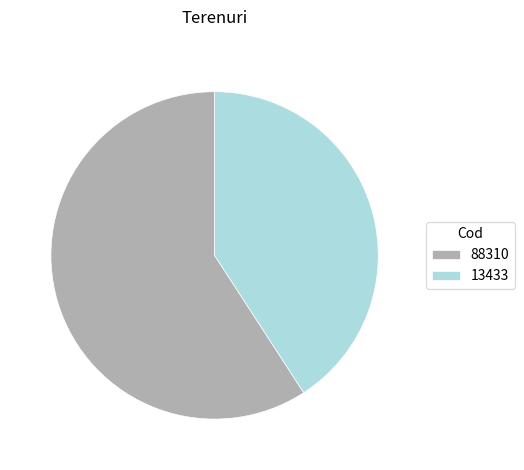

Rank the categories by value from highest to lowest.

88310, 13433